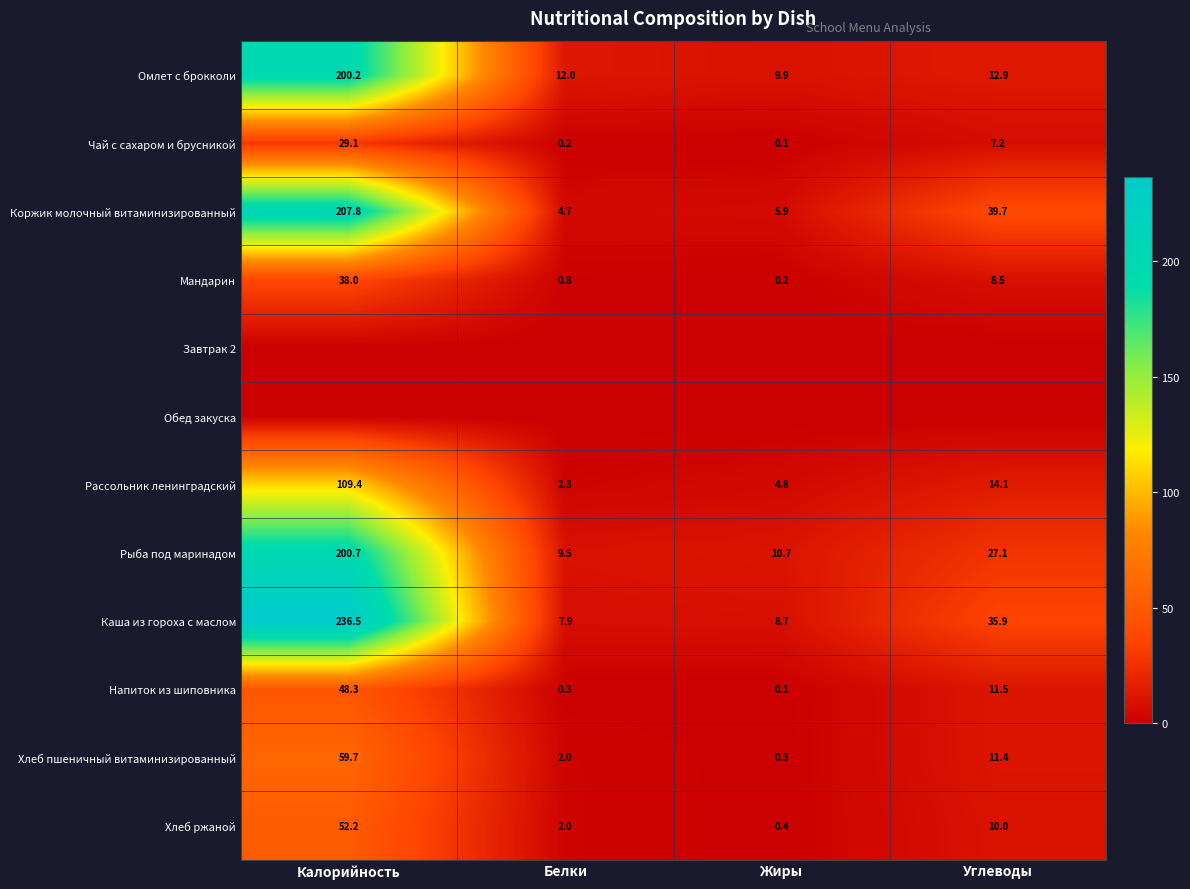

What is the difference between the maximum and minimum values in the Хлеб ржаной series?

51.8